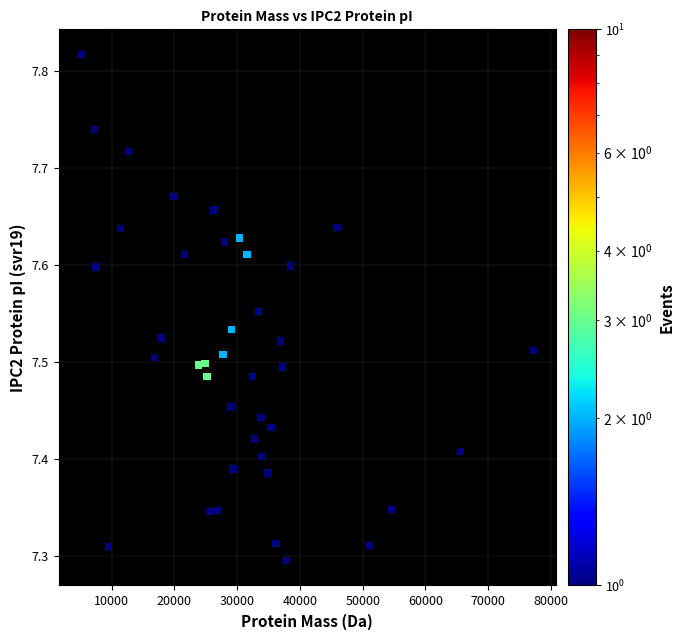

What is the range of X values (max minus min)?

72023.3